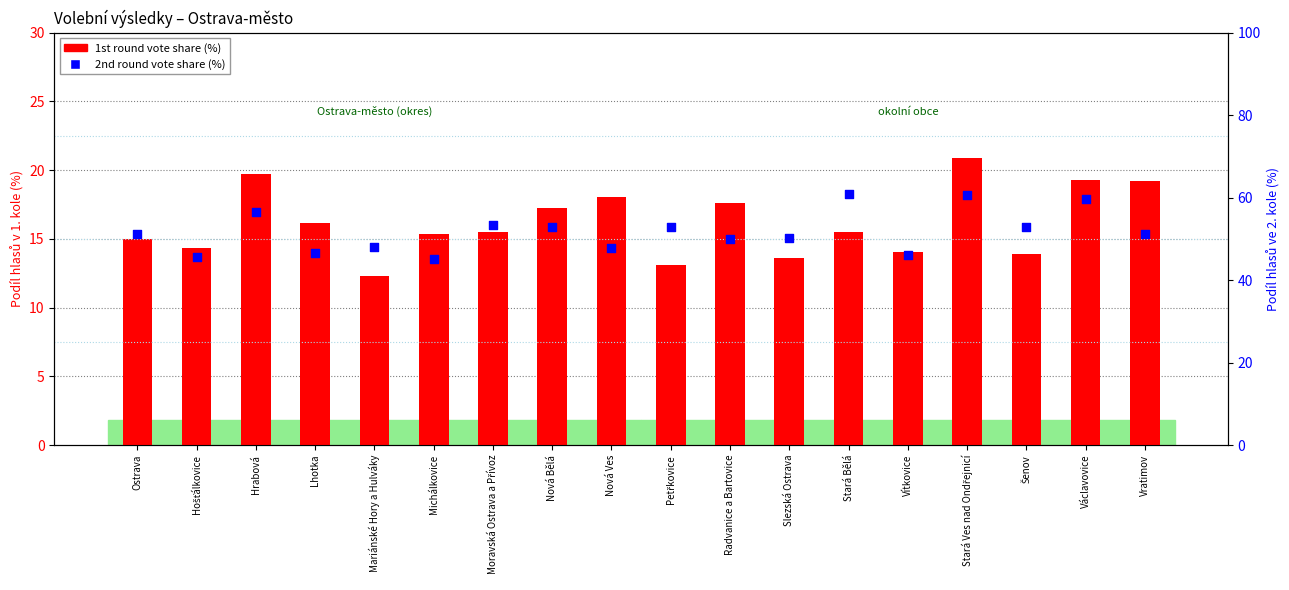

Which series has the largest Y range (max minus min)?

2nd round vote share (%)